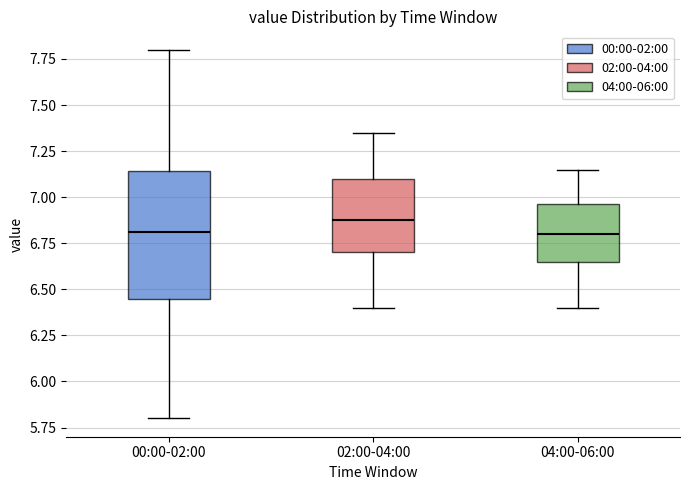

Comparing the boxes themselves (not the whiskers), which one is the tallest?

00:00-02:00